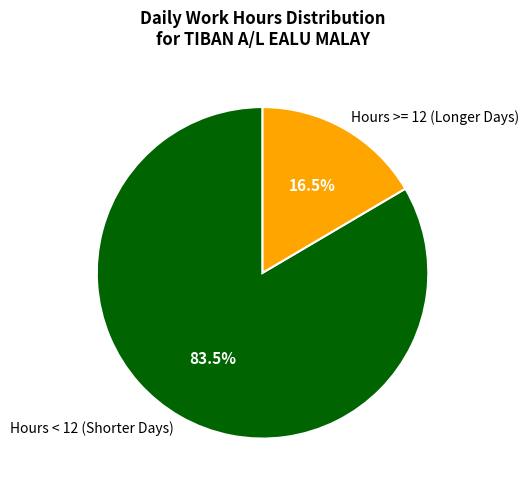

Does any single category account for the majority?

Yes